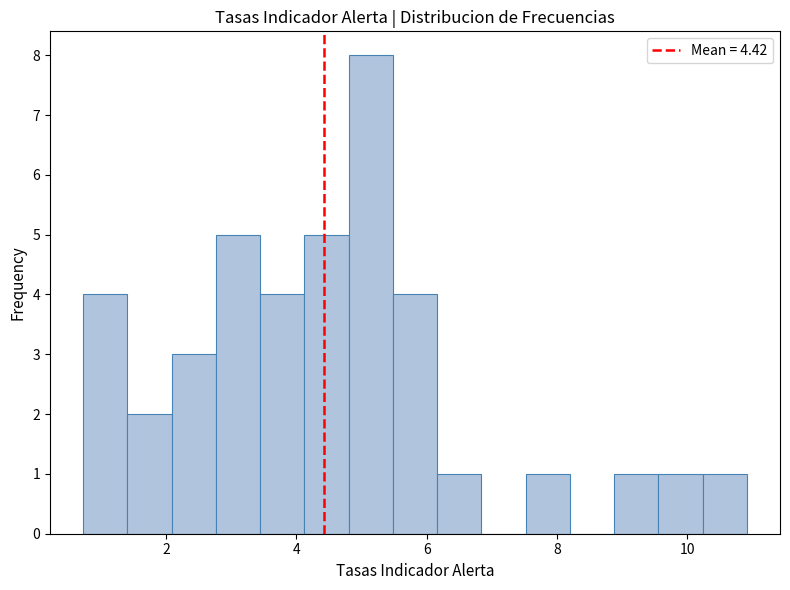

Read against the x-axis, roughly where is the centre of the tallest bar?

5.2